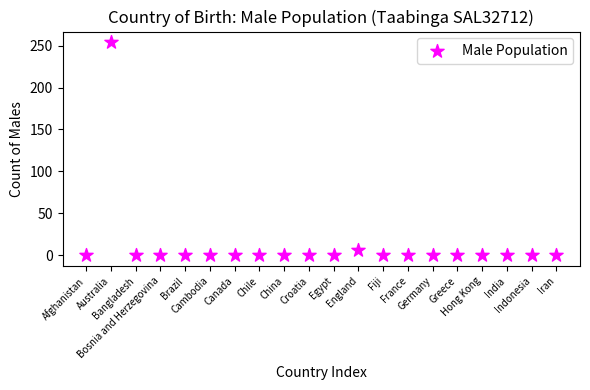

What Y value in the scatter plot is closest to 127?

7